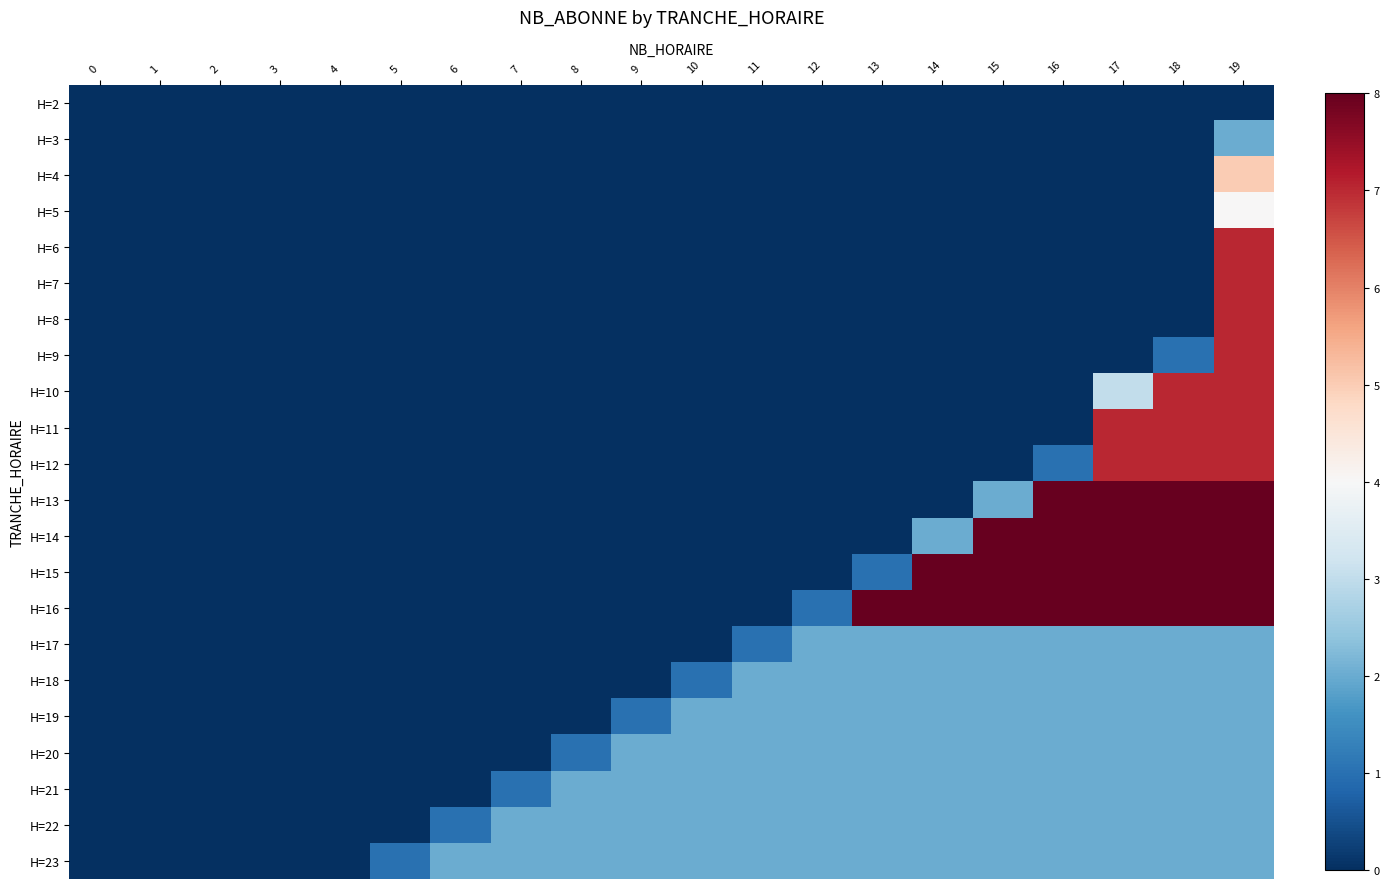

At how many categories does at least one series exceed 0?

7